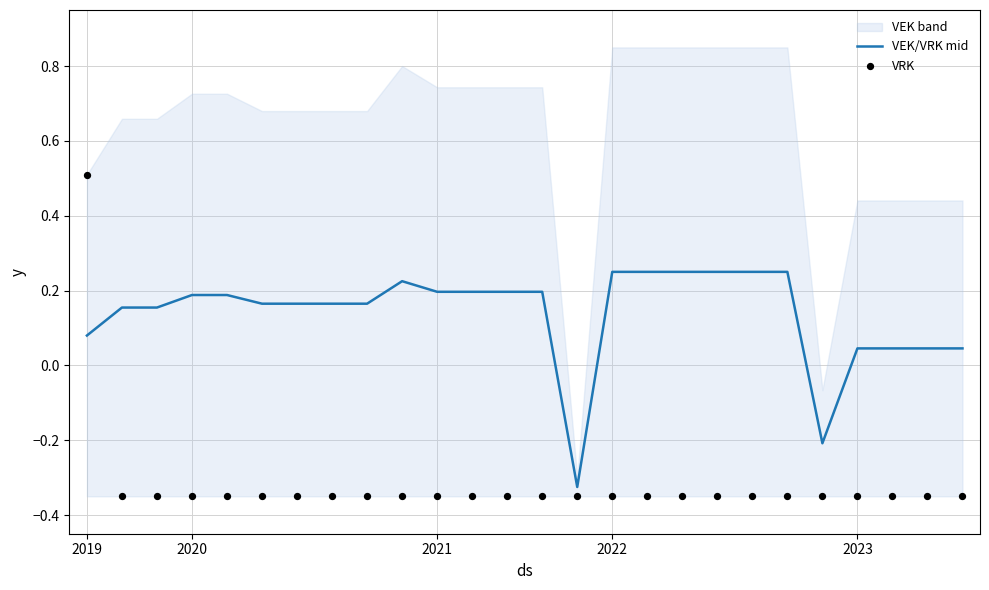

Which series has the largest total across all categories?

VEK/VRK mid